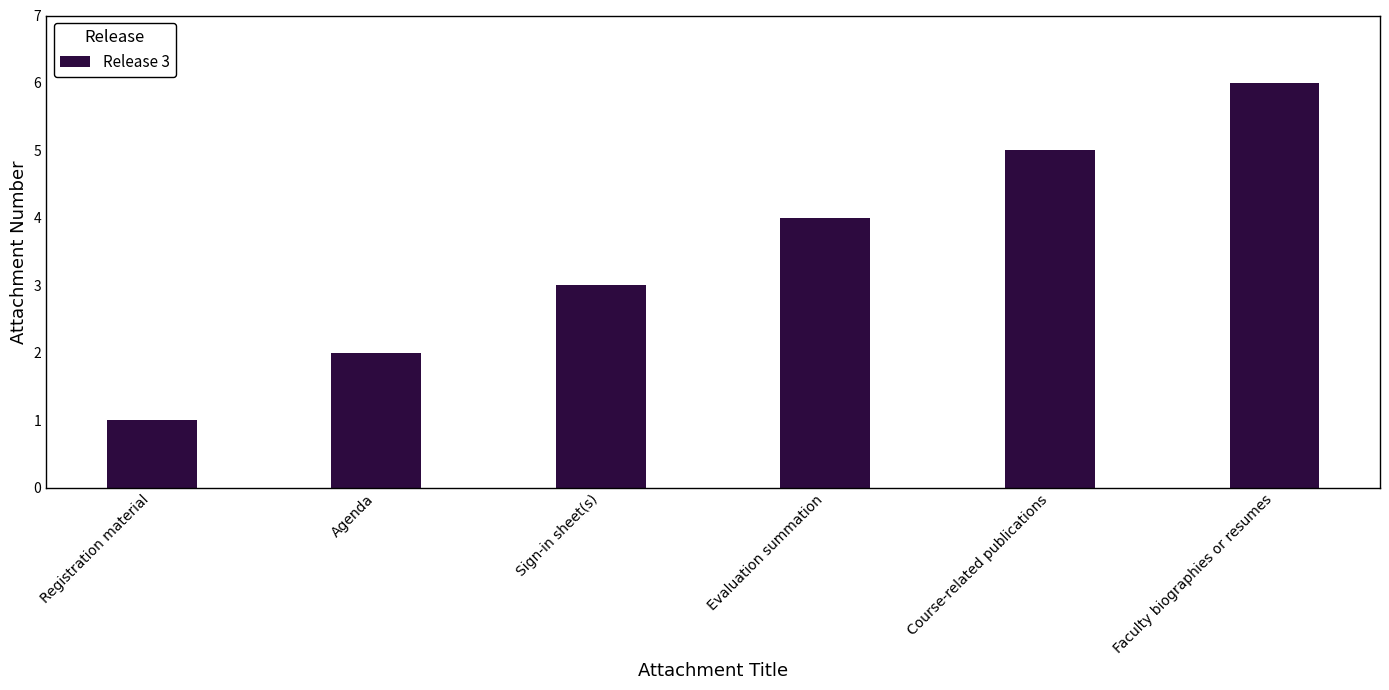

At which category does the chart reach its minimum across all series?

Registration material